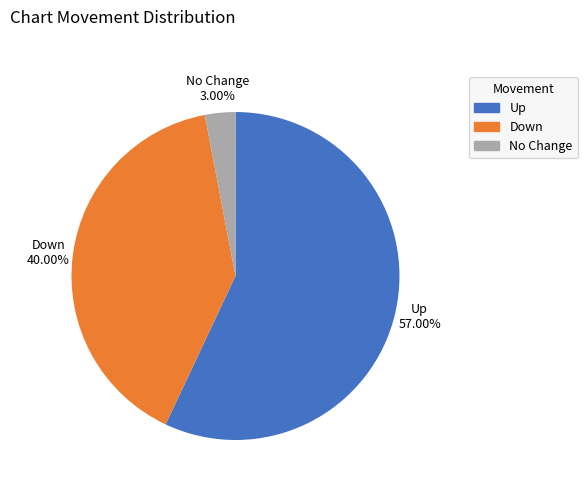

Is there any slice that represents more than half of the pie?

Yes